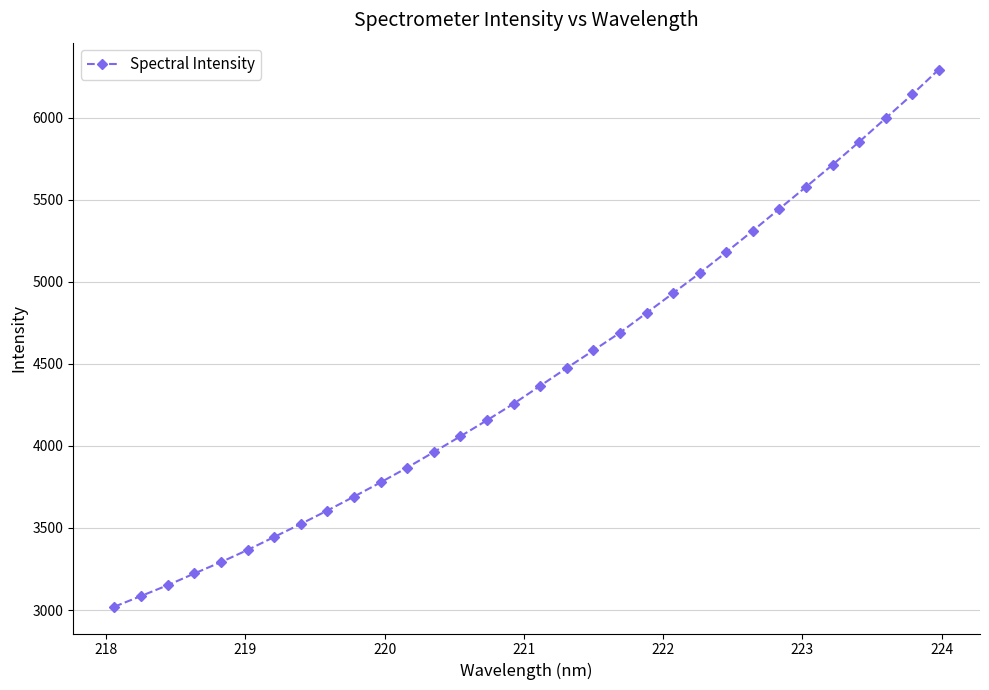

True or false: the data has more than 2 interior local peaks.

False